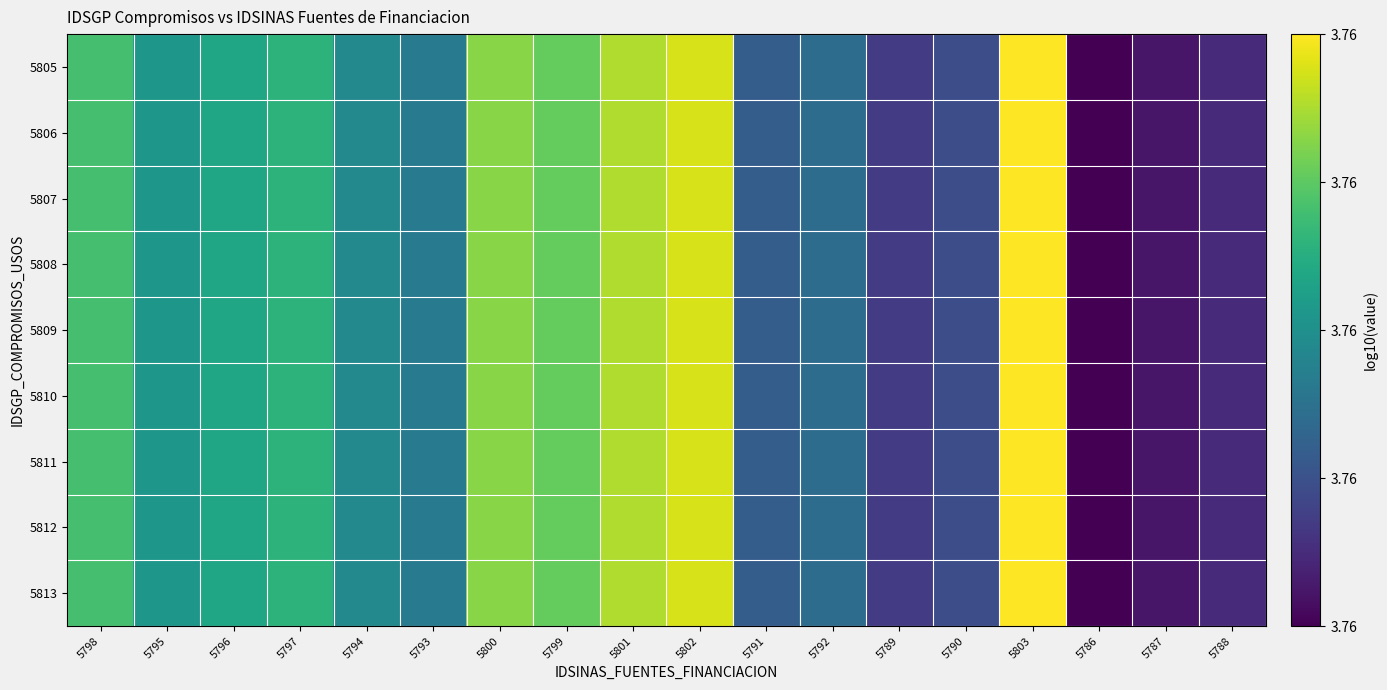

Which series has the largest total across all categories?

5805